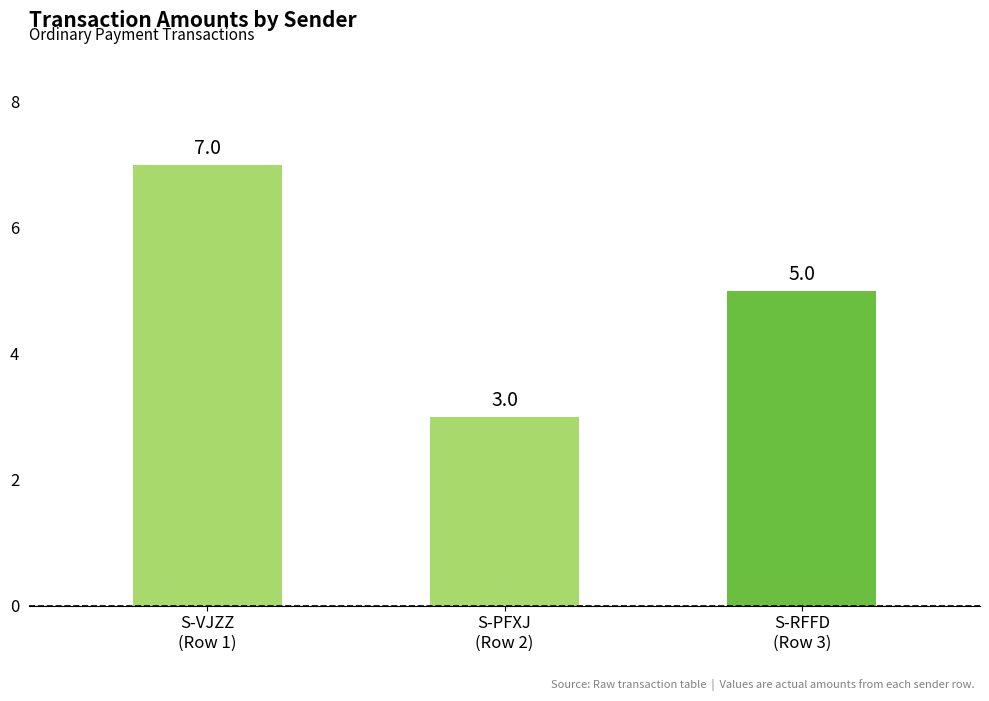

How many bars are there in total?

3